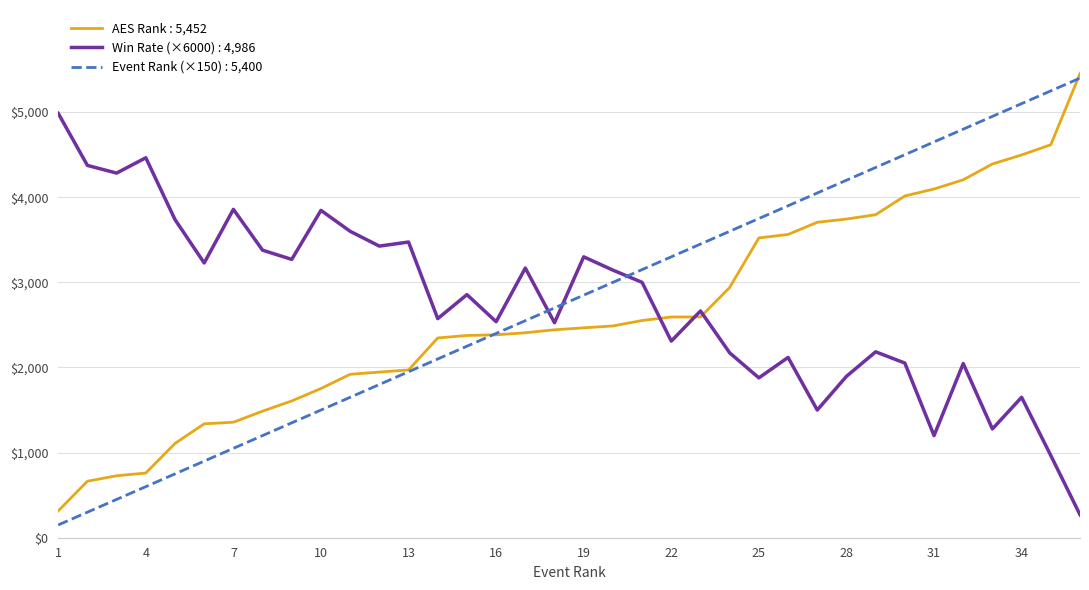

Rank the series by their maximum value, from highest to lowest.

AES Rank : 5,452, Event Rank (×150) : 5,400, Win Rate (×6000) : 4,986